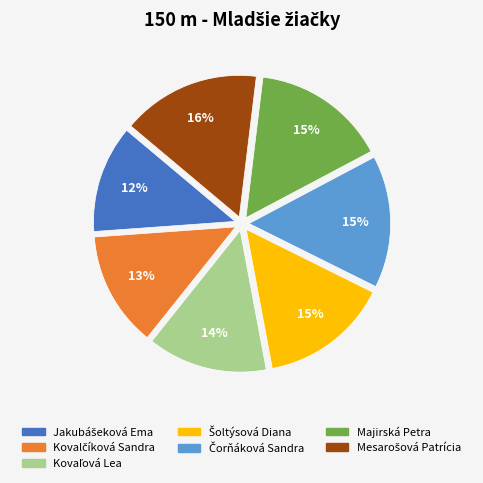

To the nearest percent, what is the difference between the largest and smallest slice percentages?

4%